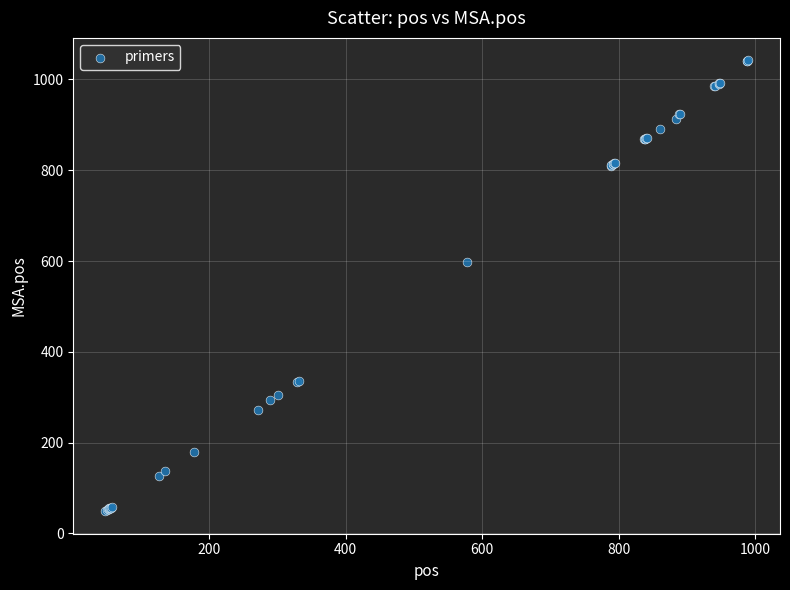

What Y value in the scatter plot is closest to 545?

599